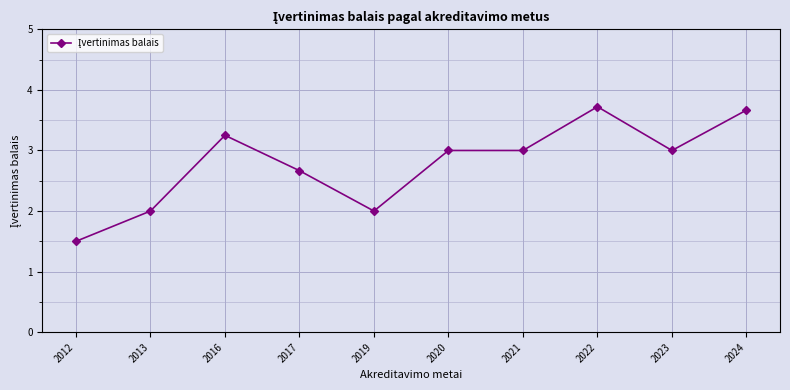

What is the value of the 10th point from the left?

3.7